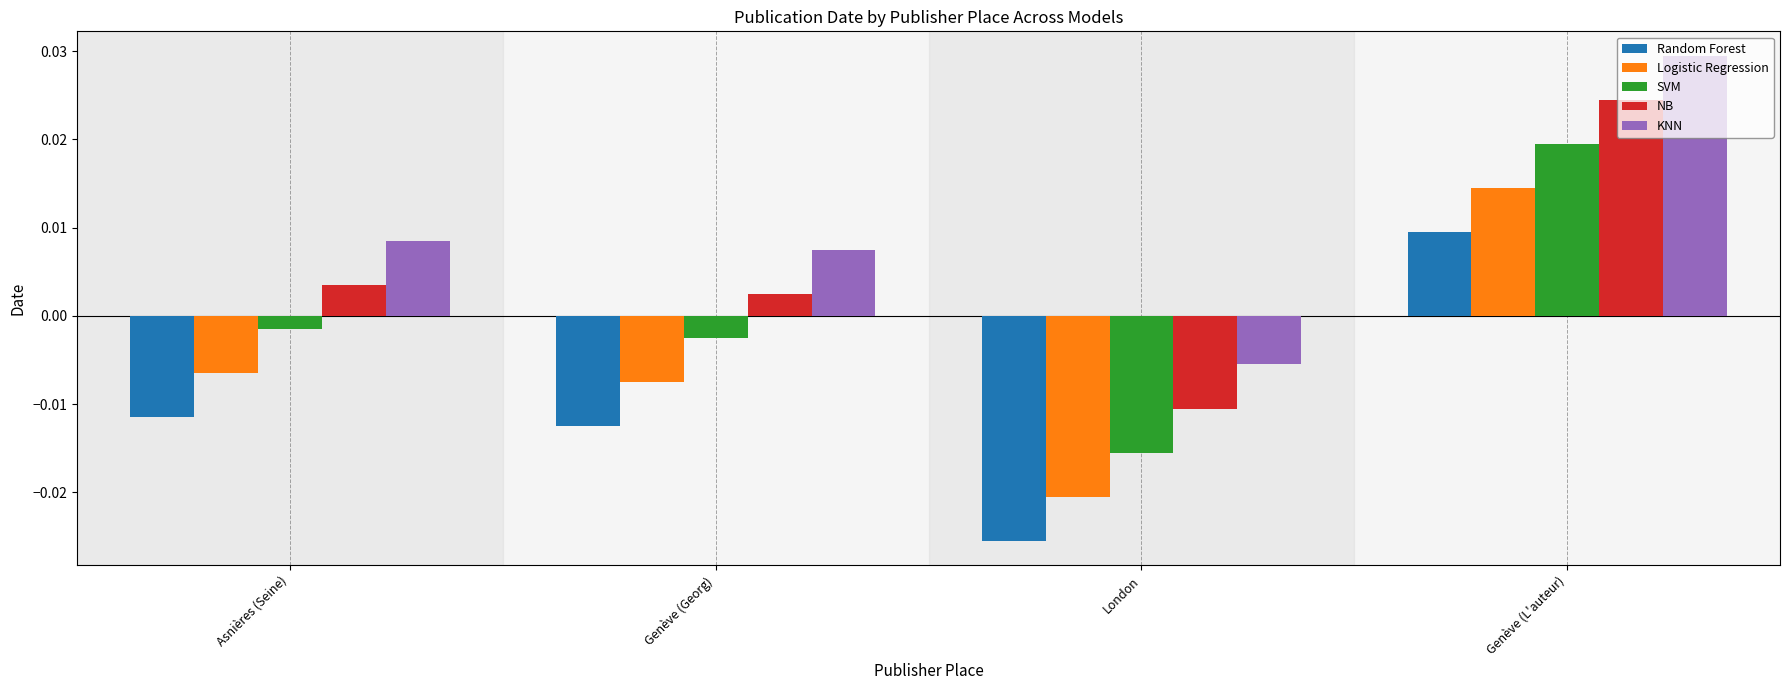

At which label is Random Forest closest to 0?

Genève (L'auteur)